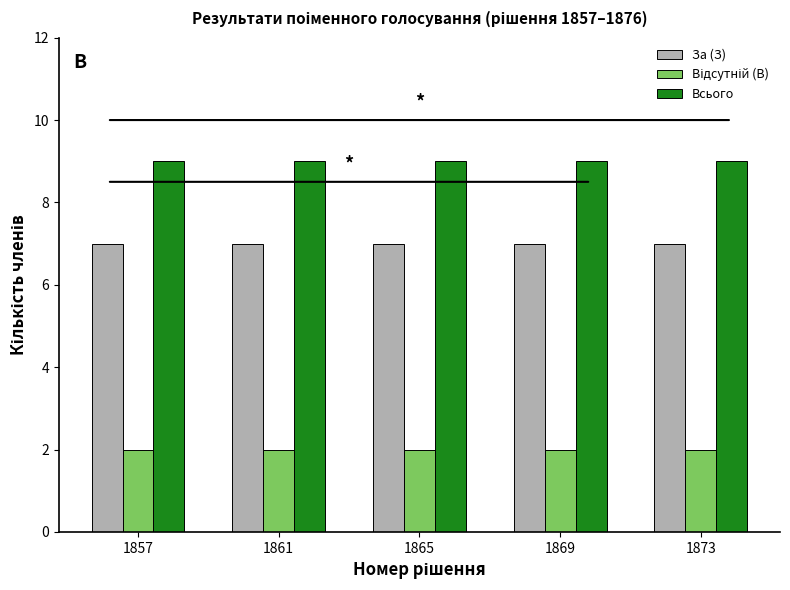

The Всього series shows 9 at 1869. True or false?

True